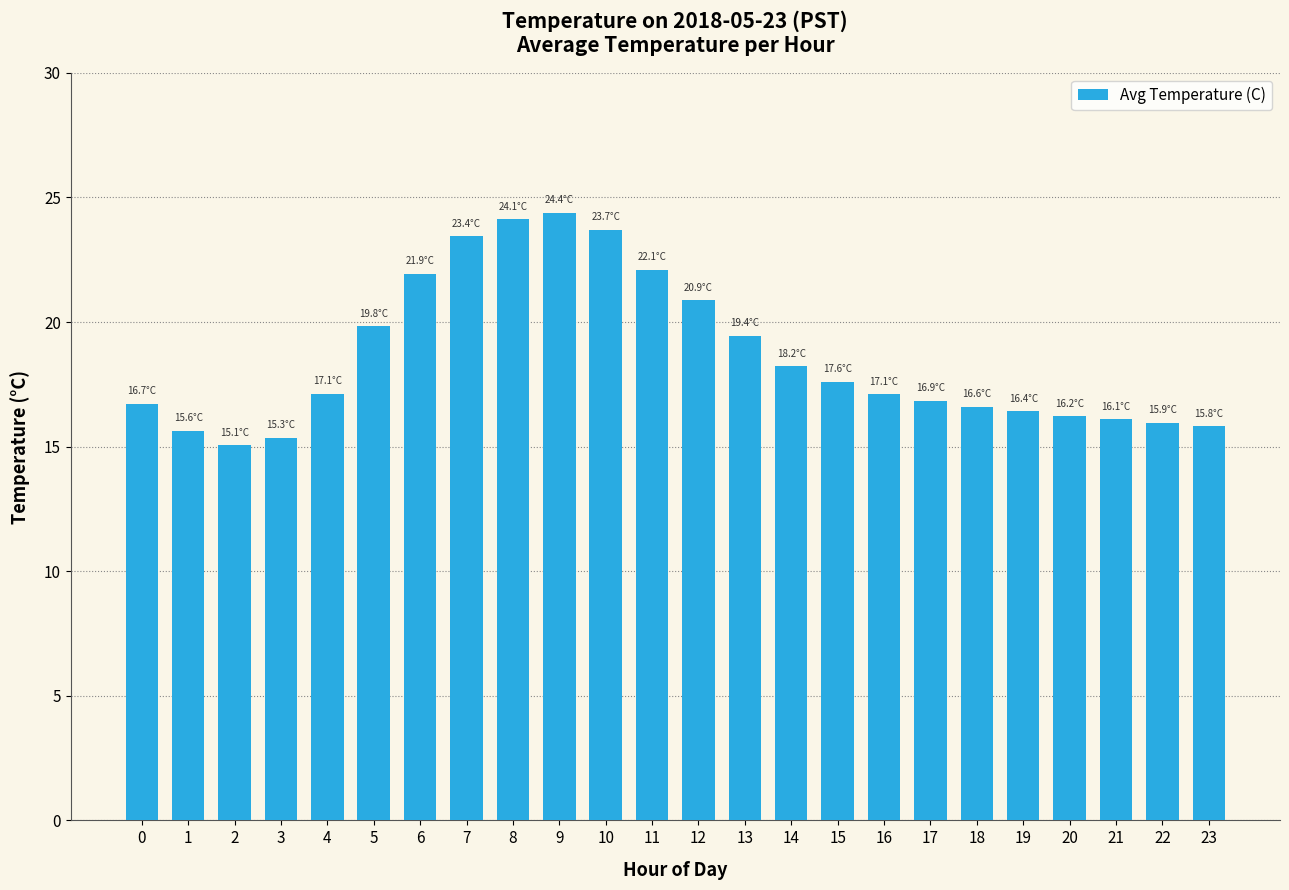

What is the maximum value shown in the chart?

24.4